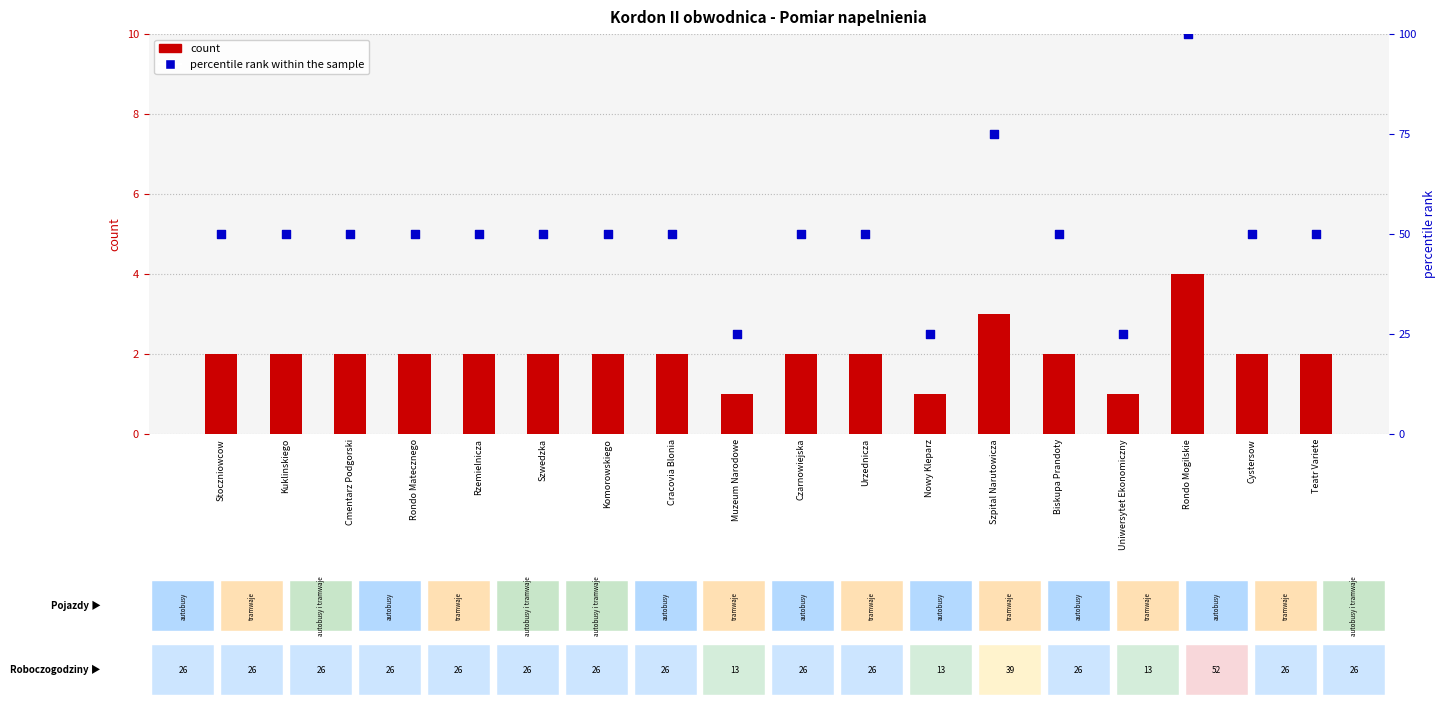

At which category is the sum across all series the highest?

Rondo Mogilskie